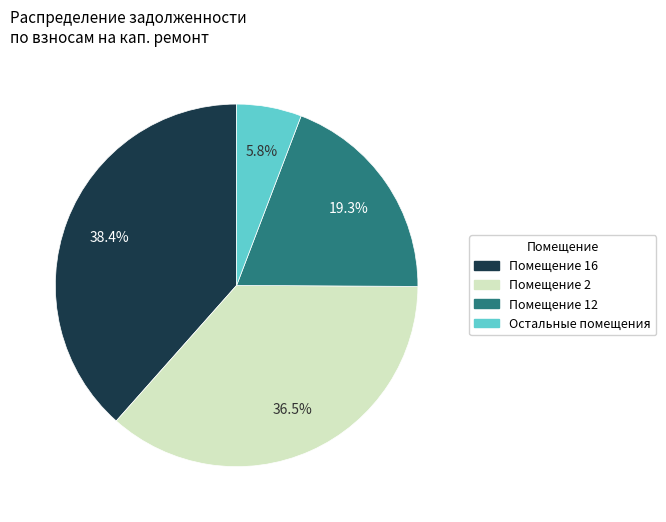

Is there a majority slice in this chart?

No